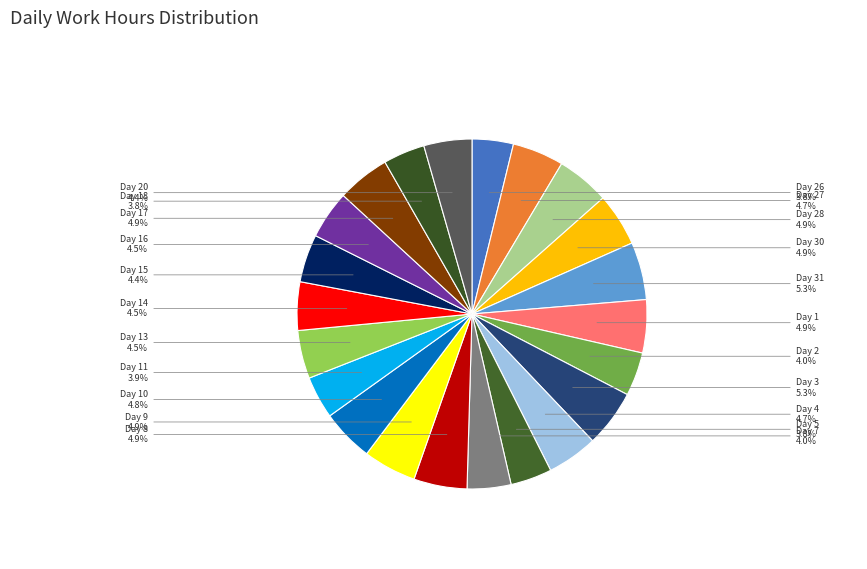

Count the number of slices in the pie.

22